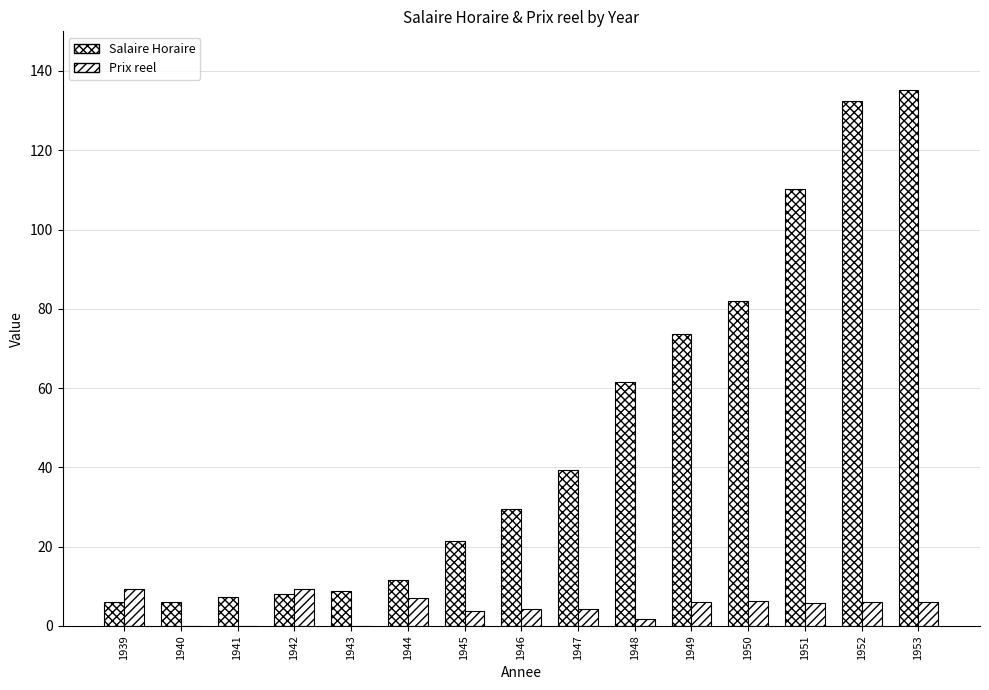

What is the difference between the maximum and minimum values in the Salaire Horaire series?

129.3